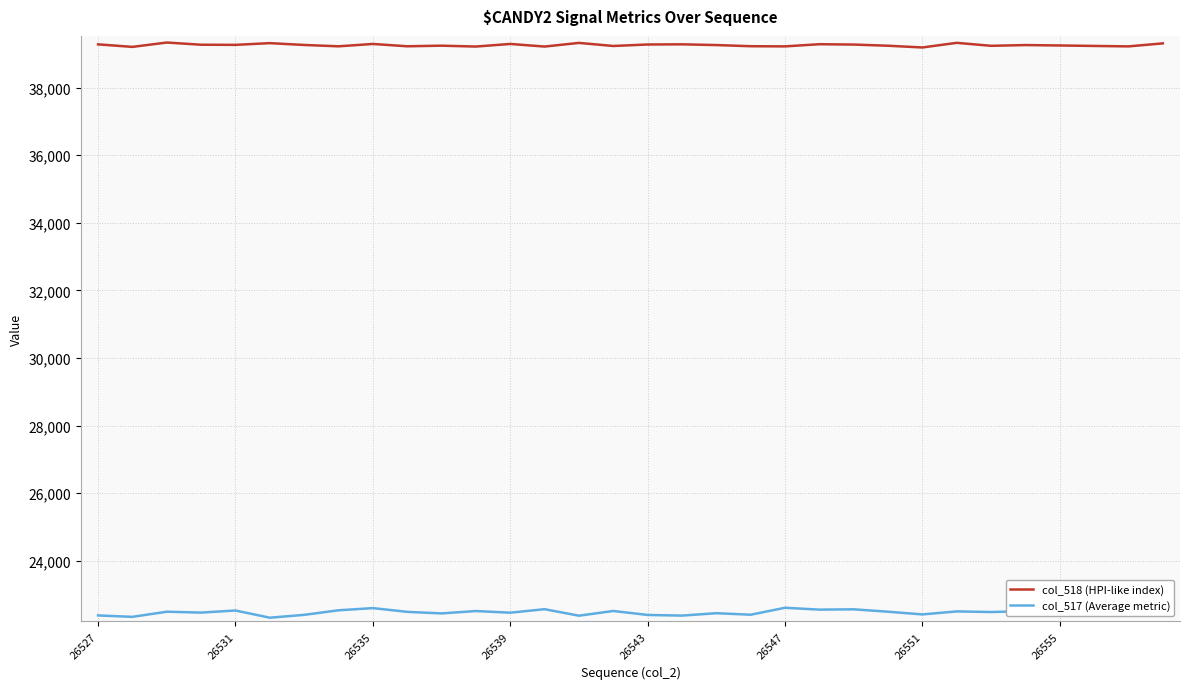

True or false: col_517 (Average metric) has more than 0 interior local peaks.

True